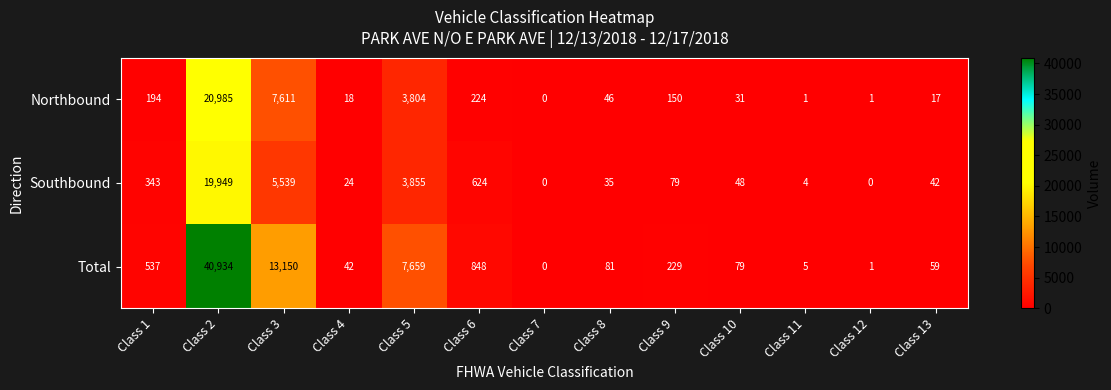

The Northbound series shows 341 at Class 6. True or false?

False